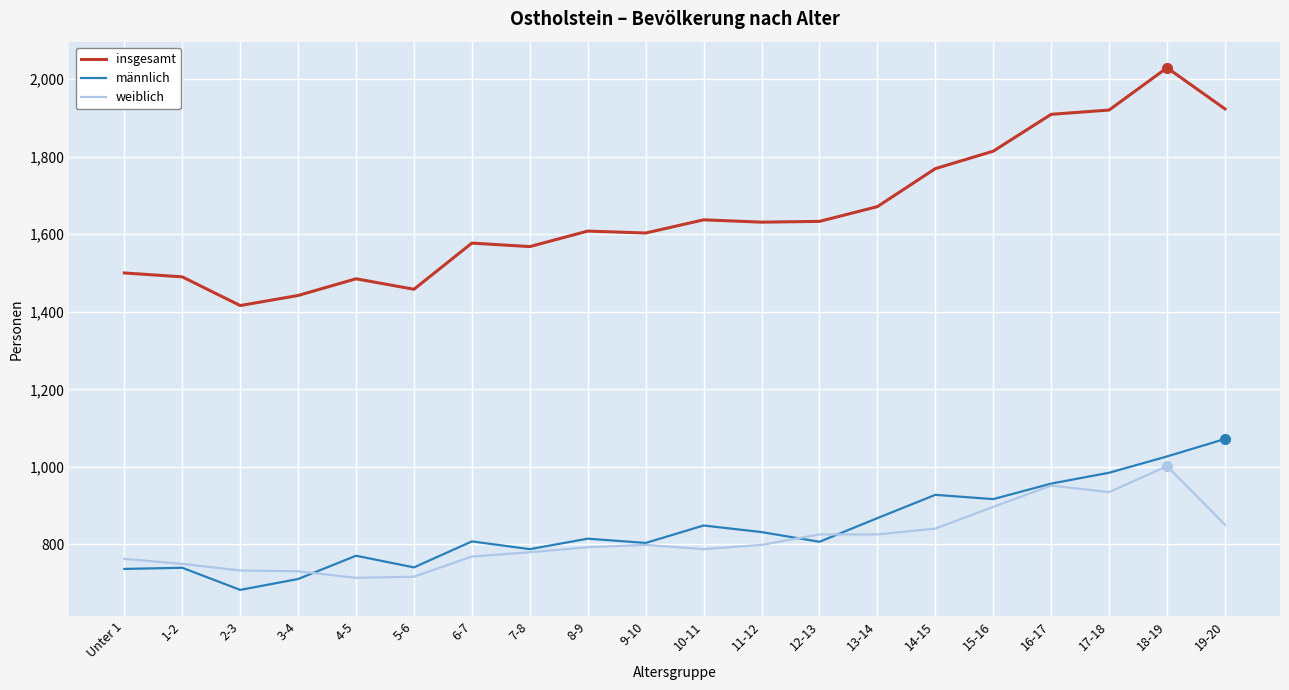

True or false: insgesamt has more than 0 points higher than both neighbors.

True